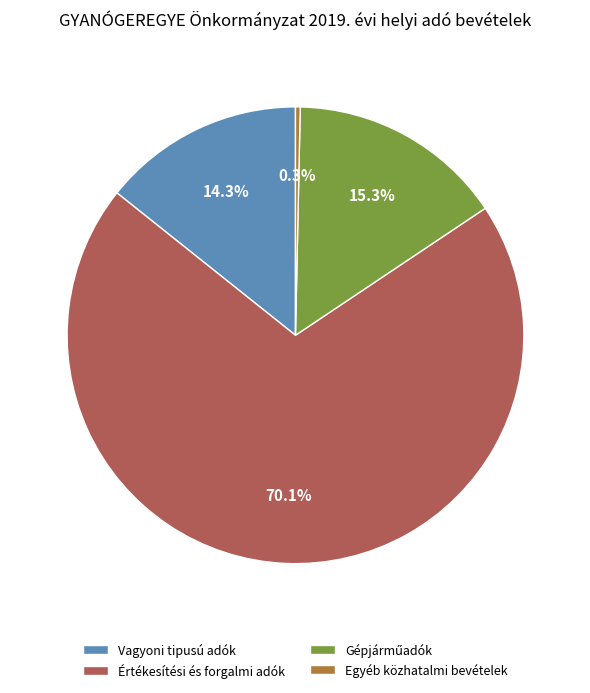

Which slice is the largest?

Értékesítési és forgalmi adók